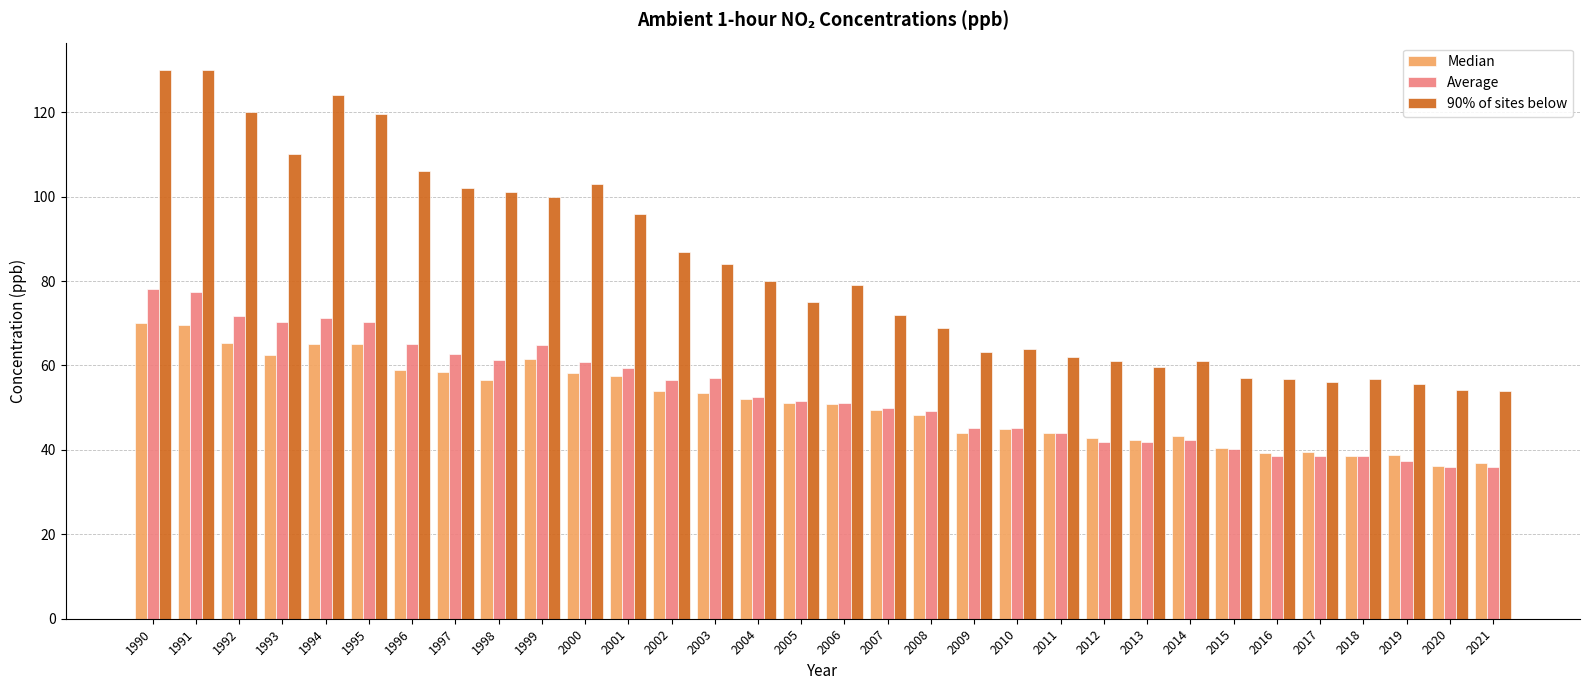

List the series in order of their peak value, highest first.

90% of sites below, Average, Median